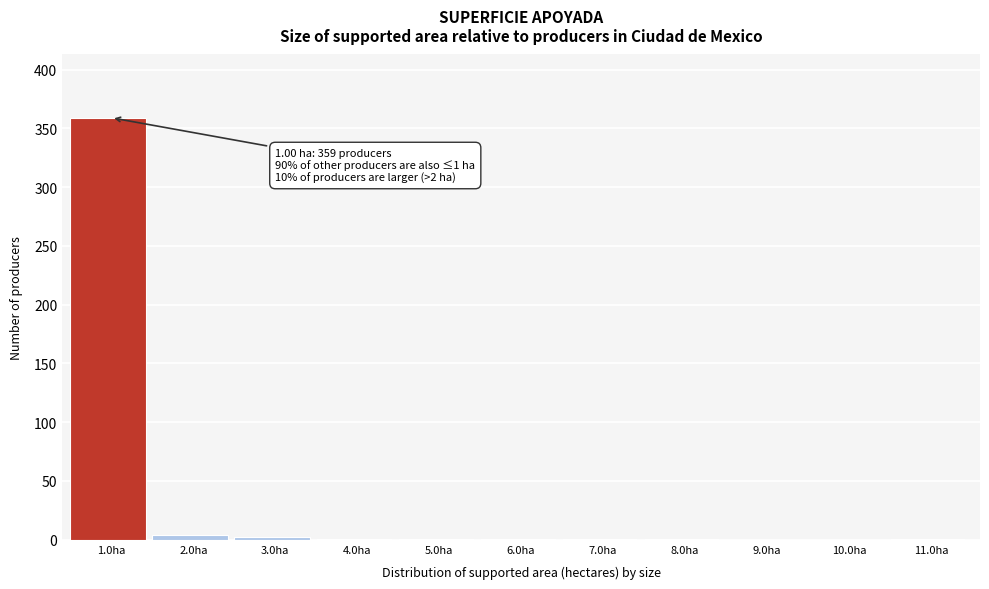

What is the sum of all values?

371